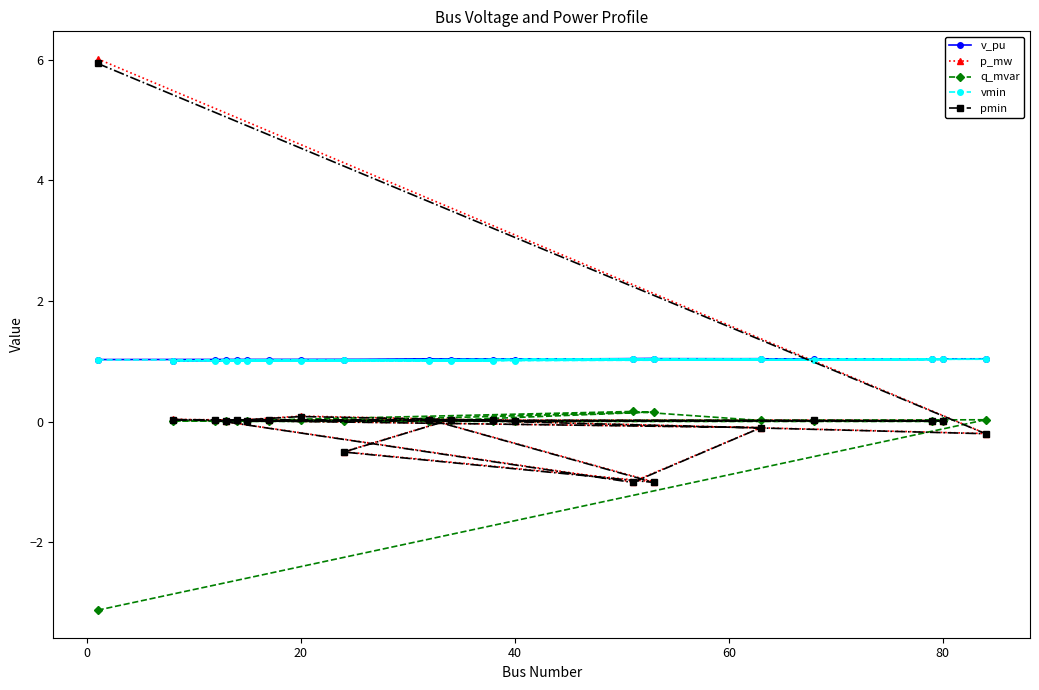

What is the minimum value for vmin?

1.0